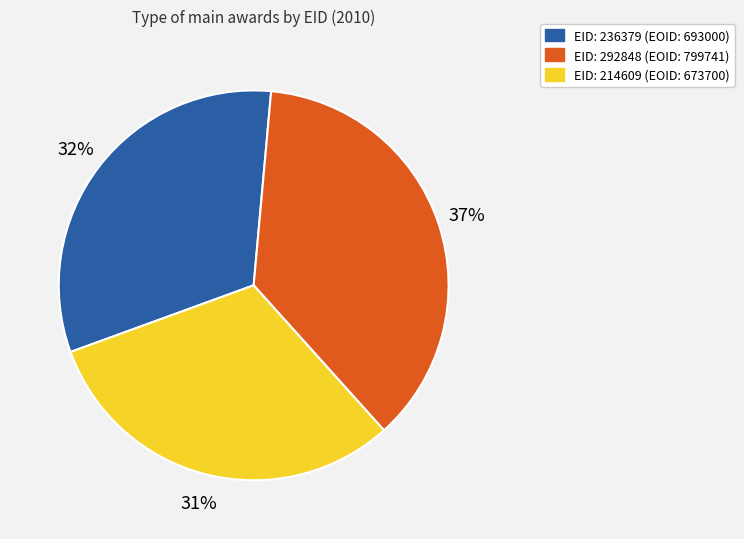

Is there a majority slice in this chart?

No